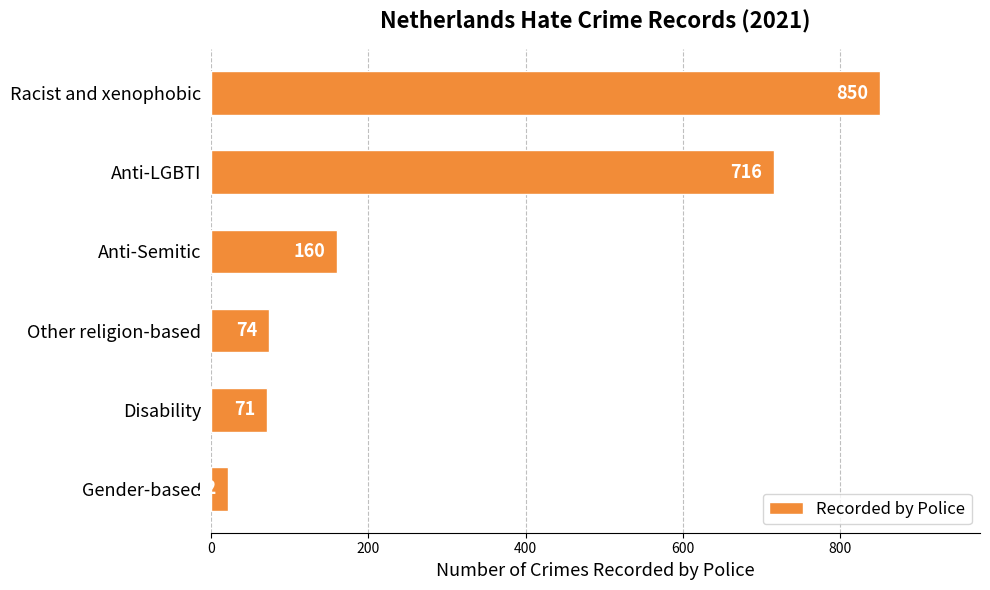

How many distinct data groups are displayed?

1